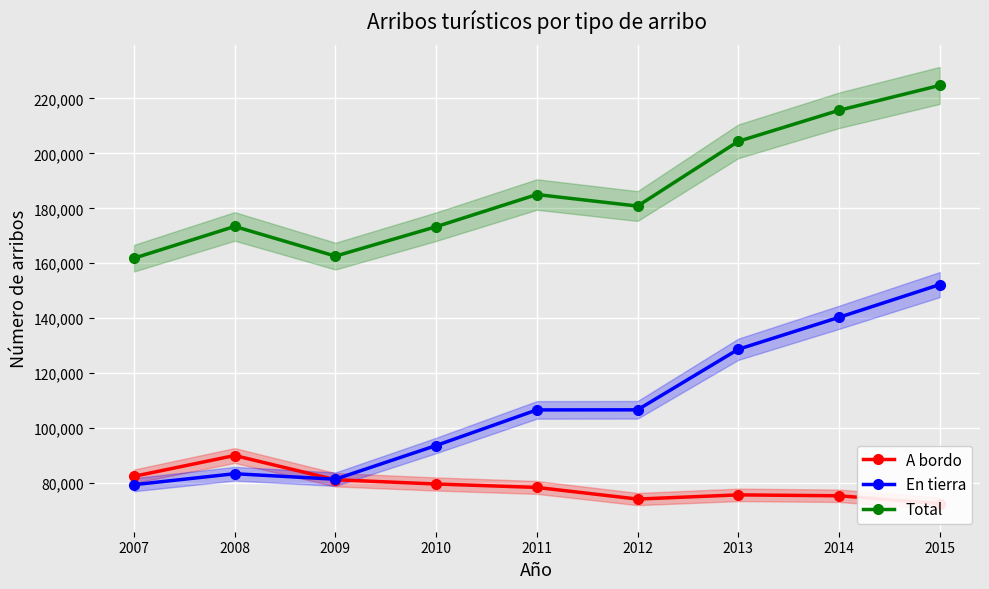

What is the difference between the second highest and second lowest values in the A bordo series?

8274